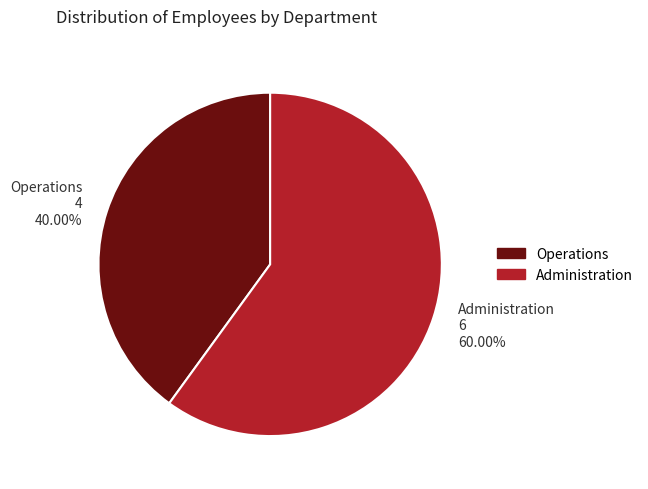

To the nearest percent, what is the combined percentage of Operations and Administration?

100%